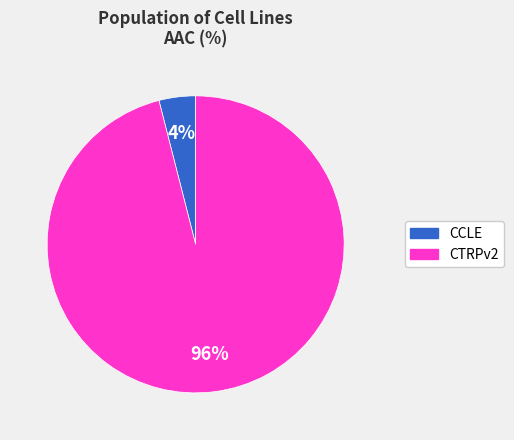

What percentage is the CCLE slice, to the nearest percent?

4%